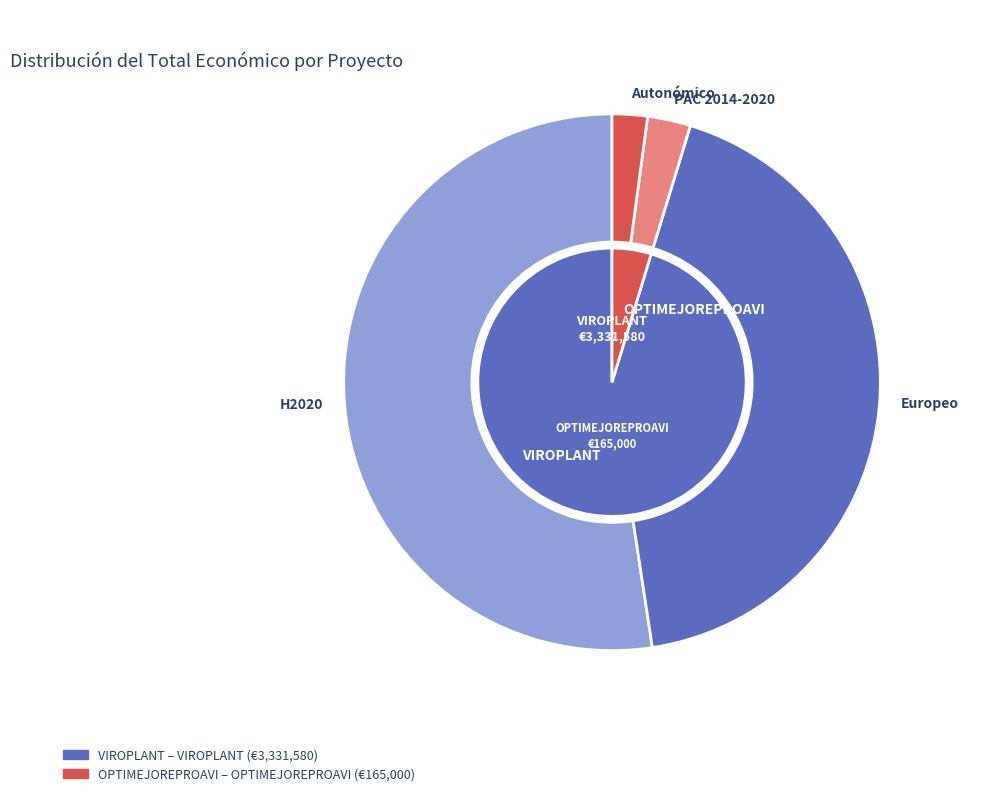

To the nearest percent, what is the difference between the Grupo Operativo OPTIMEJOREPROAVI and Proyecto H2020 VIROPLANT slice percentages?

91%